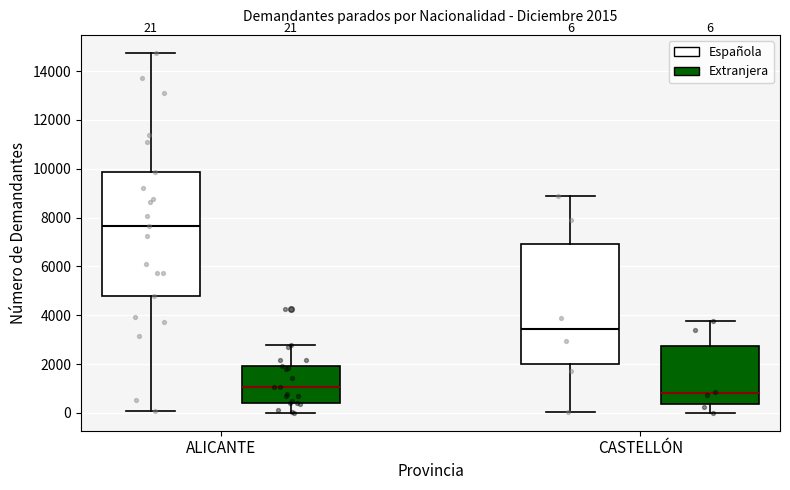

Which box's median line is the highest?

ALICANTE (Española)